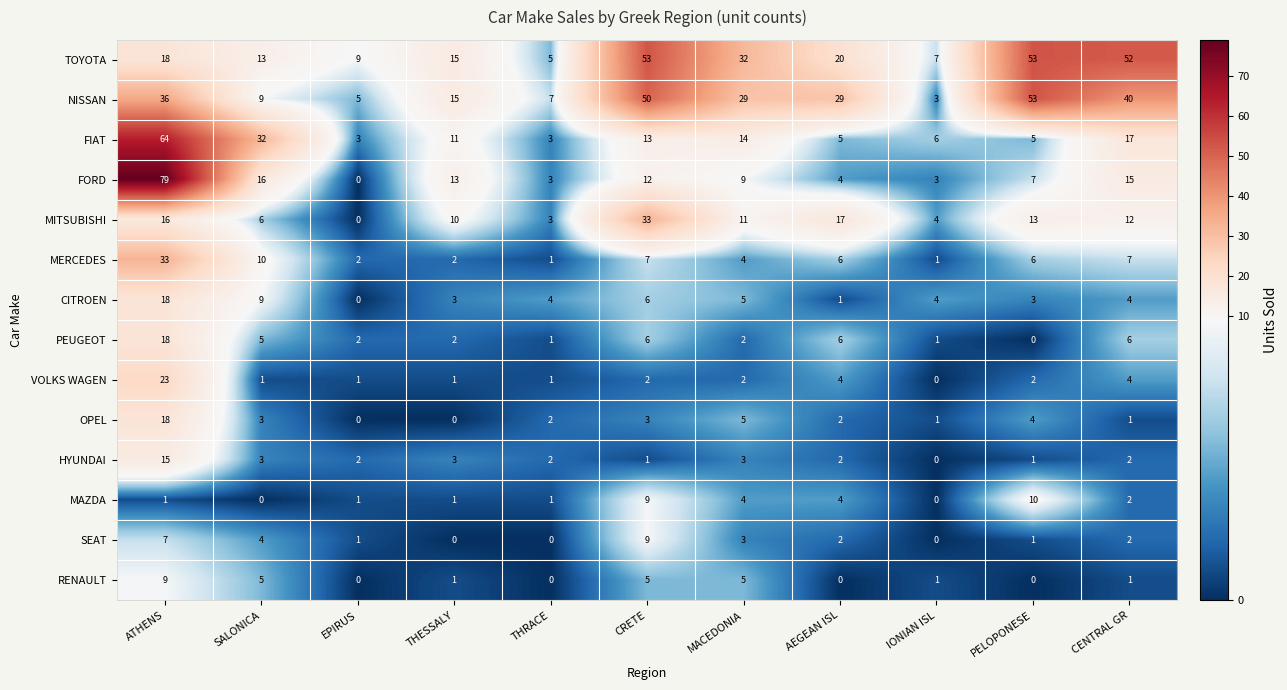

What is the total value across all series at CRETE?

209